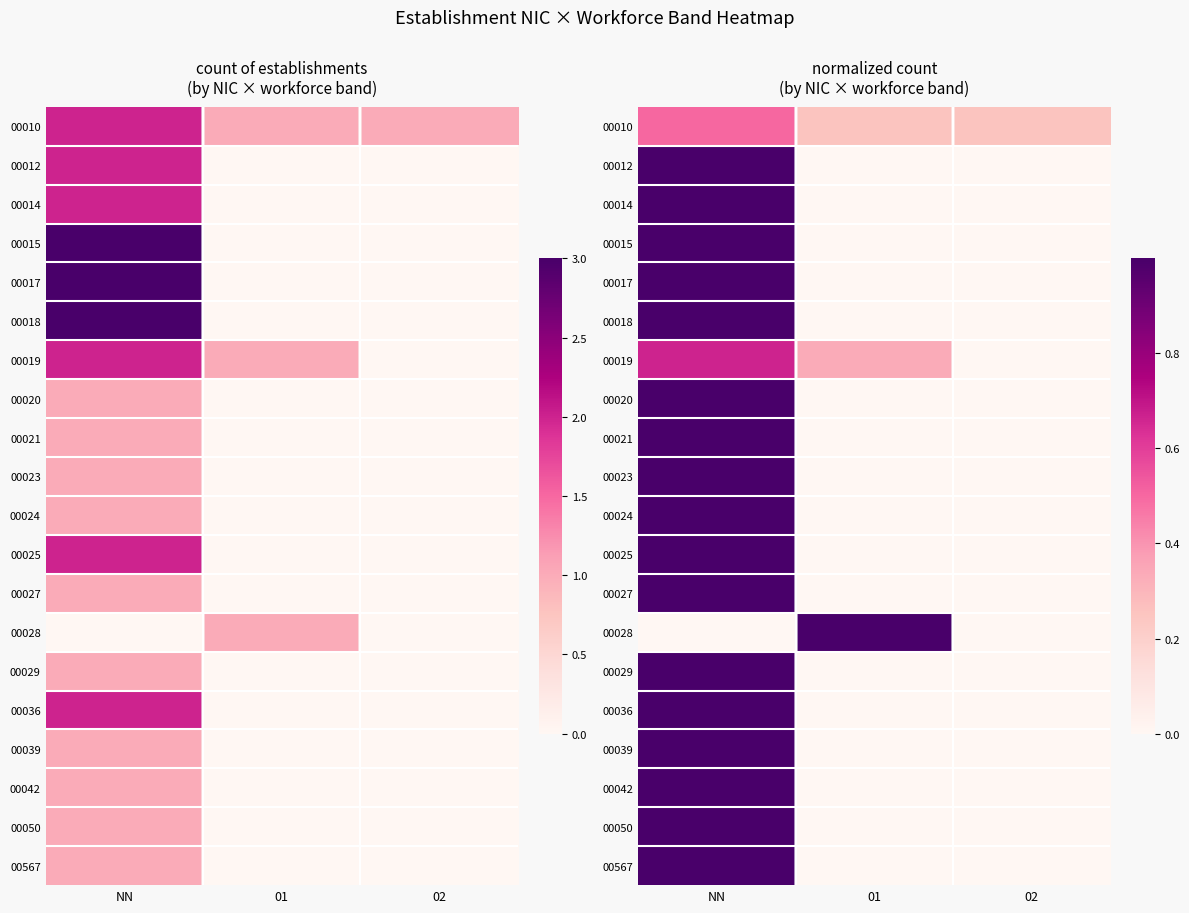

True or false: 00567 has a value of -0.7 at 01.

False